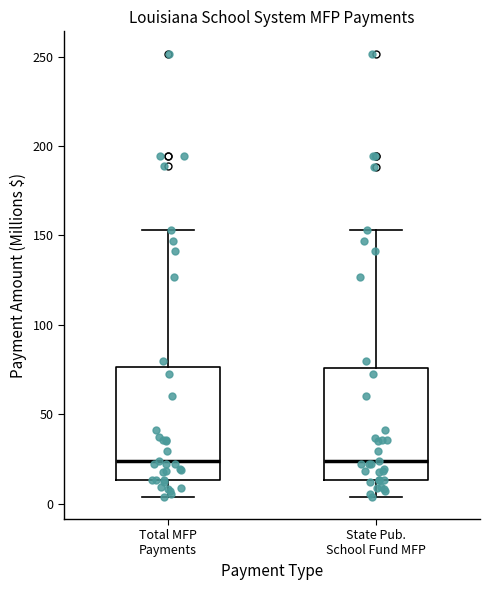

Where does the lower whisker of the box for Total MFP Payments end on the y-axis? The values are not printed on the chart, so give them approximately, as read against the axis.

5